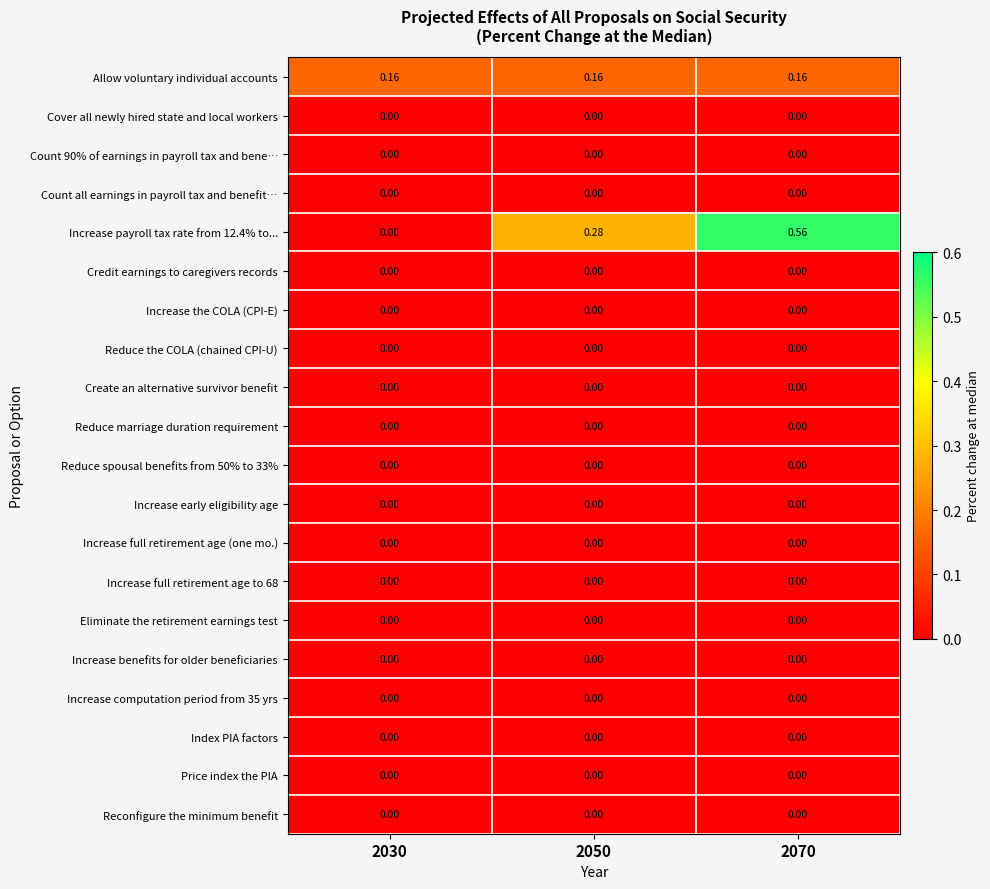

Rank the series at 2030 from lowest to highest value.

Cover all newly hired state and local workers, Count 90% of earnings in payroll tax and bene…, Count all earnings in payroll tax and benefit…, Increase payroll tax rate from 12.4% to..., Credit earnings to caregivers records, Increase the COLA (CPI-E), Reduce the COLA (chained CPI-U), Create an alternative survivor benefit, Reduce marriage duration requirement, Reduce spousal benefits from 50% to 33%, Increase early eligibility age, Increase full retirement age (one mo.), Increase full retirement age to 68, Eliminate the retirement earnings test, Increase benefits for older beneficiaries, Increase computation period from 35 yrs, Index PIA factors, Price index the PIA, Reconfigure the minimum benefit, Allow voluntary individual accounts